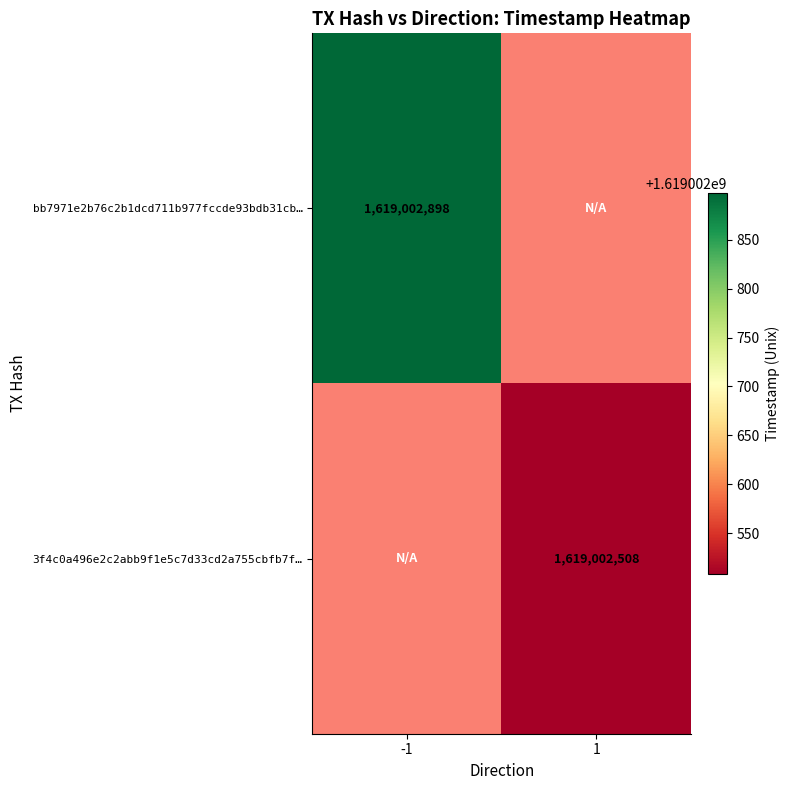

Reading left to right, transcribe all the data shown in this chart.

bb7971e2b76c2b1dcd711b977fccde93bdb31cb: -1	1619002898
3f4c0a496e2c2abb9f1e5c7d33cd2a755cbfb7f: 1	1619002508